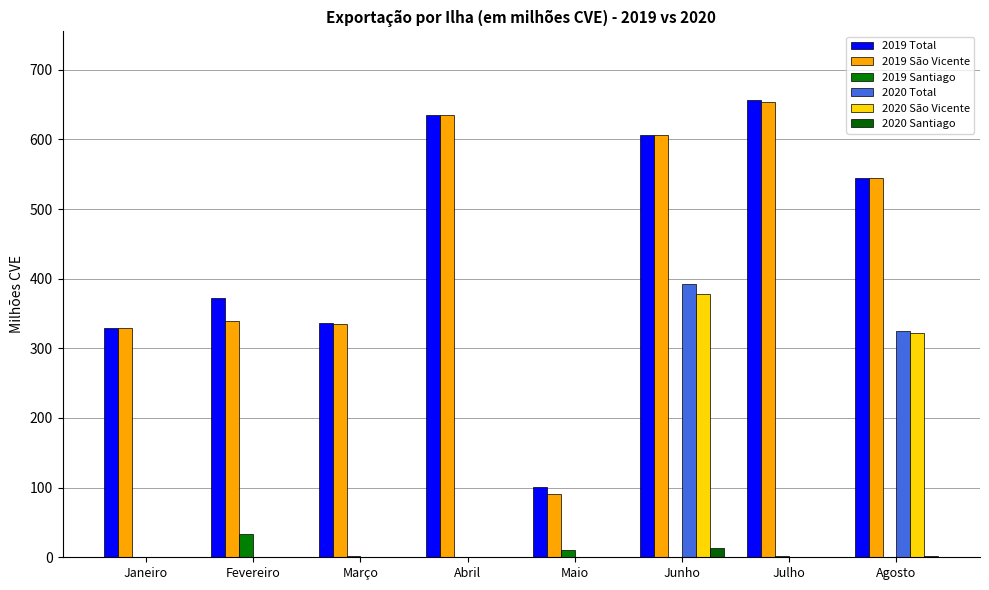

What is the maximum value shown in the chart?

656.5